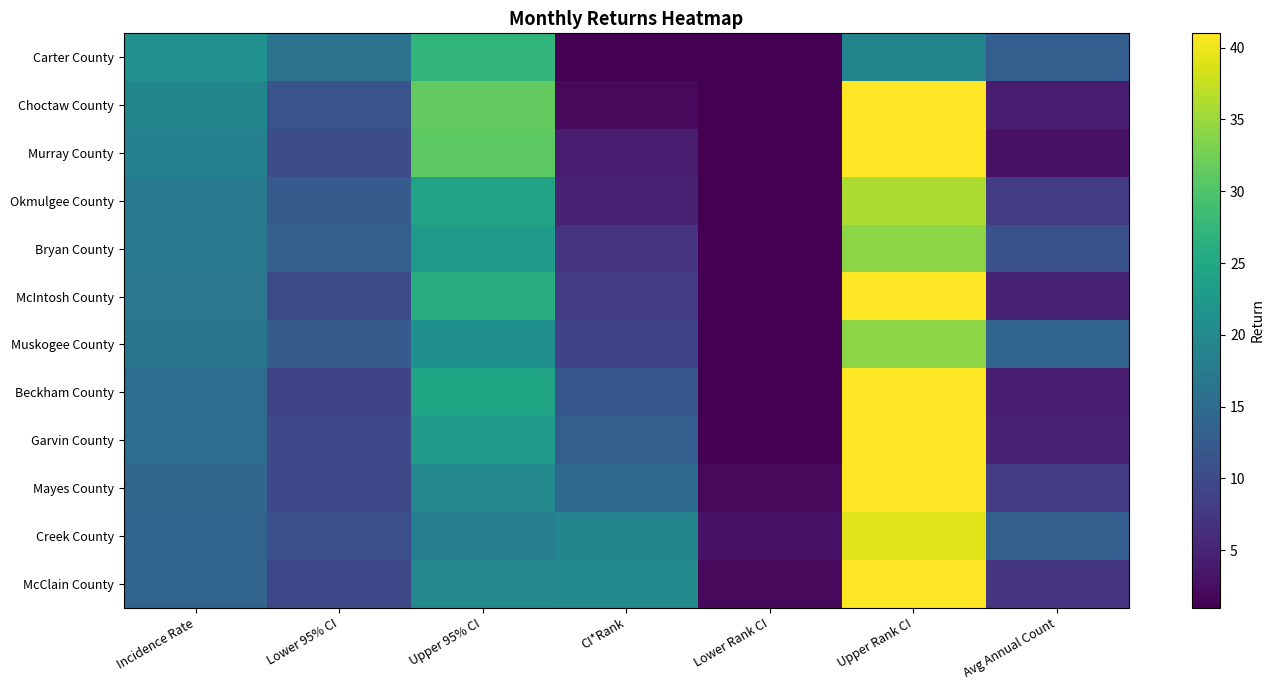

Reading right to left, transcribe all the data shown in this chart.

Carter County: Avg Annual Count=13.0	Upper Rank CI=19.0	Lower Rank CI=1.0	CI*Rank=1.0	Upper 95% CI=27.4	Lower 95% CI=16.3	Incidence Rate=21.3
Choctaw County: Avg Annual Count=4.0	Upper Rank CI=41.0	Lower Rank CI=1.0	CI*Rank=2.0	Upper 95% CI=31.4	Lower 95% CI=11.2	Incidence Rate=19.3
Murray County: Avg Annual Count=3.0	Upper Rank CI=41.0	Lower Rank CI=1.0	CI*Rank=4.0	Upper 95% CI=30.9	Lower 95% CI=10.4	Incidence Rate=18.5
Okmulgee County: Avg Annual Count=8.0	Upper Rank CI=36.0	Lower Rank CI=1.0	CI*Rank=5.0	Upper 95% CI=24.3	Lower 95% CI=12.5	Incidence Rate=17.7
Bryan County: Avg Annual Count=11.0	Upper Rank CI=34.0	Lower Rank CI=1.0	CI*Rank=7.0	Upper 95% CI=23.0	Lower 95% CI=12.9	Incidence Rate=17.4
McIntosh County: Avg Annual Count=5.0	Upper Rank CI=41.0	Lower Rank CI=1.0	CI*Rank=8.0	Upper 95% CI=26.2	Lower 95% CI=10.3	Incidence Rate=16.8
Muskogee County: Avg Annual Count=14.0	Upper Rank CI=34.0	Lower Rank CI=1.0	CI*Rank=9.0	Upper 95% CI=21.0	Lower 95% CI=12.7	Incidence Rate=16.5
Beckham County: Avg Annual Count=4.0	Upper Rank CI=41.0	Lower Rank CI=1.0	CI*Rank=12.0	Upper 95% CI=24.6	Lower 95% CI=9.2	Incidence Rate=15.5
Garvin County: Avg Annual Count=5.0	Upper Rank CI=41.0	Lower Rank CI=1.0	CI*Rank=13.0	Upper 95% CI=23.0	Lower 95% CI=9.9	Incidence Rate=15.4
Mayes County: Avg Annual Count=8.0	Upper Rank CI=41.0	Lower Rank CI=2.0	CI*Rank=15.0	Upper 95% CI=19.8	Lower 95% CI=9.9	Incidence Rate=14.2
Creek County: Avg Annual Count=13.0	Upper Rank CI=39.0	Lower Rank CI=3.0	CI*Rank=19.0	Upper 95% CI=18.2	Lower 95% CI=10.7	Incidence Rate=14.1
McClain County: Avg Annual Count=7.0	Upper Rank CI=41.0	Lower Rank CI=2.0	CI*Rank=20.0	Upper 95% CI=19.9	Lower 95% CI=9.6	Incidence Rate=14.0